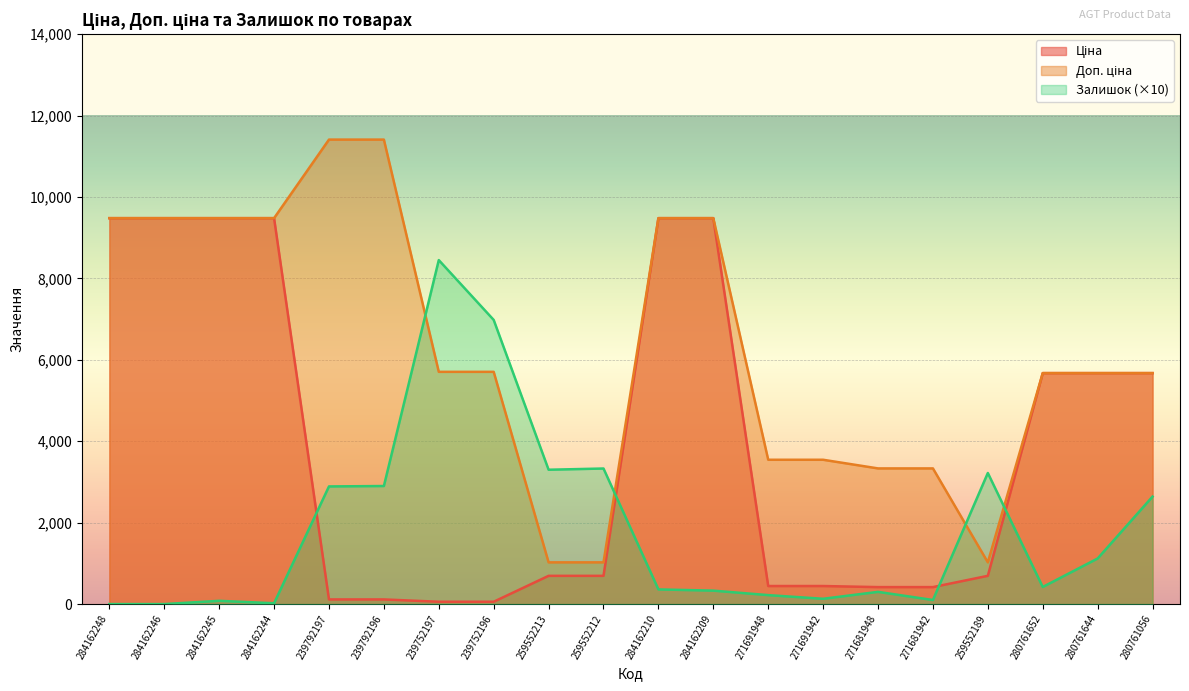

What is the label of the 8th point from the right?

271691948